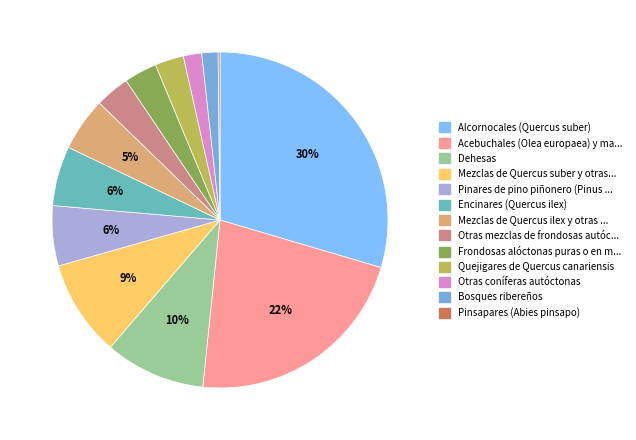

Is there any slice that represents more than half of the pie?

No